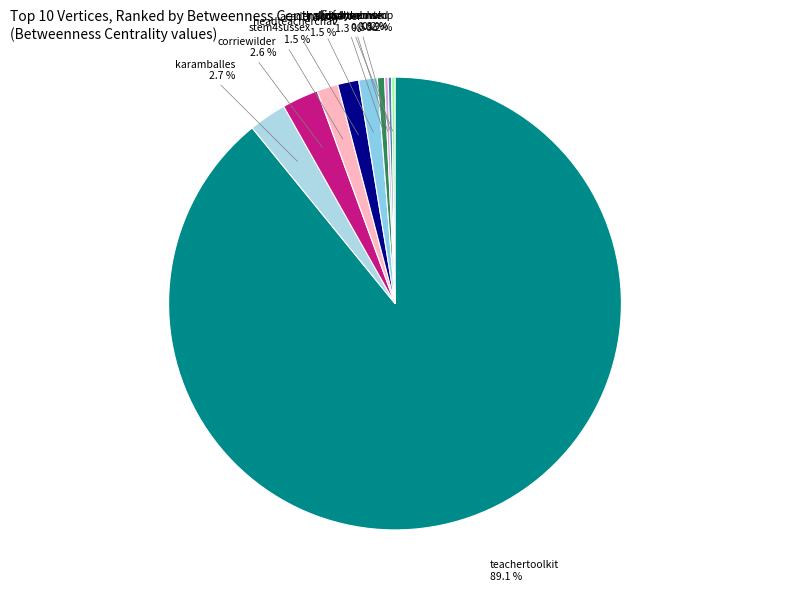

Rank the categories by value from highest to lowest.

teachertoolkit, karamballes, corriewilder, stem4sussex, headteacherchat, academicchatter, chrisdysonht, usforthemuk, commonsed, halfon4harlowmp